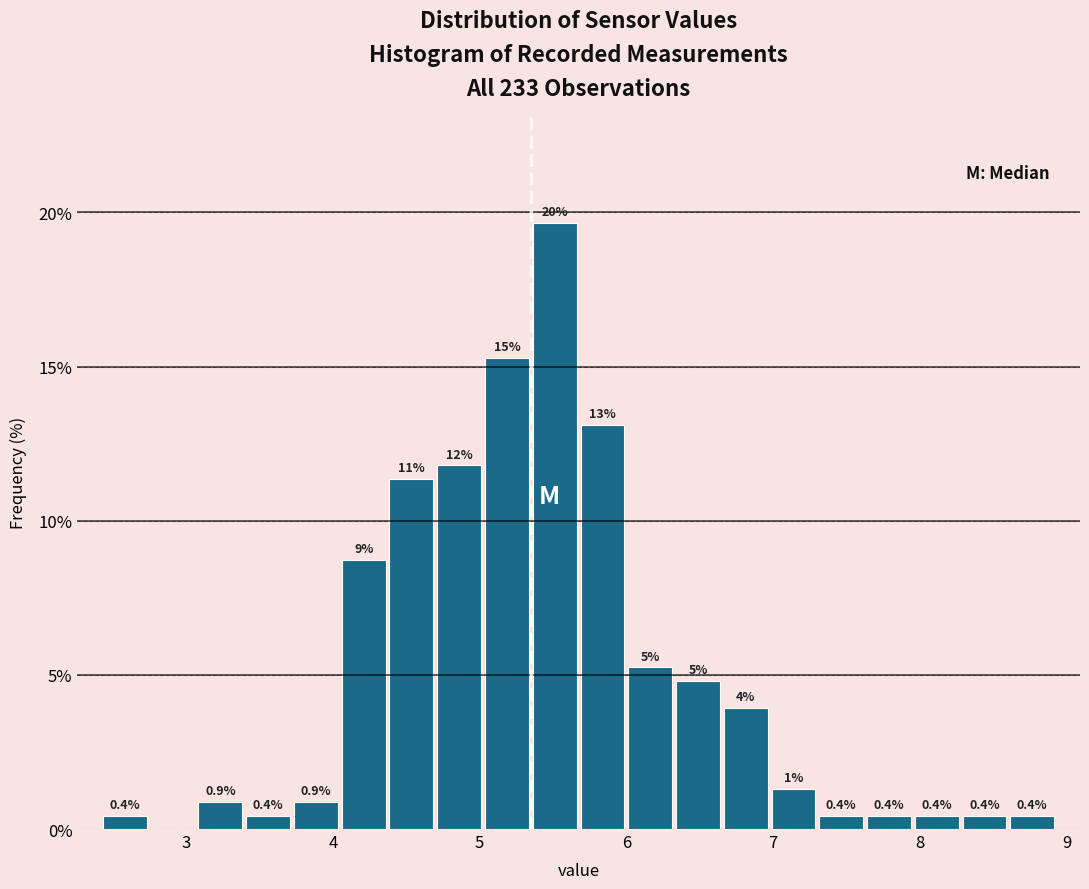

Around what value on the x-axis is the tallest bar? Give the approximate position of its centre, as read against the axis.

5.5